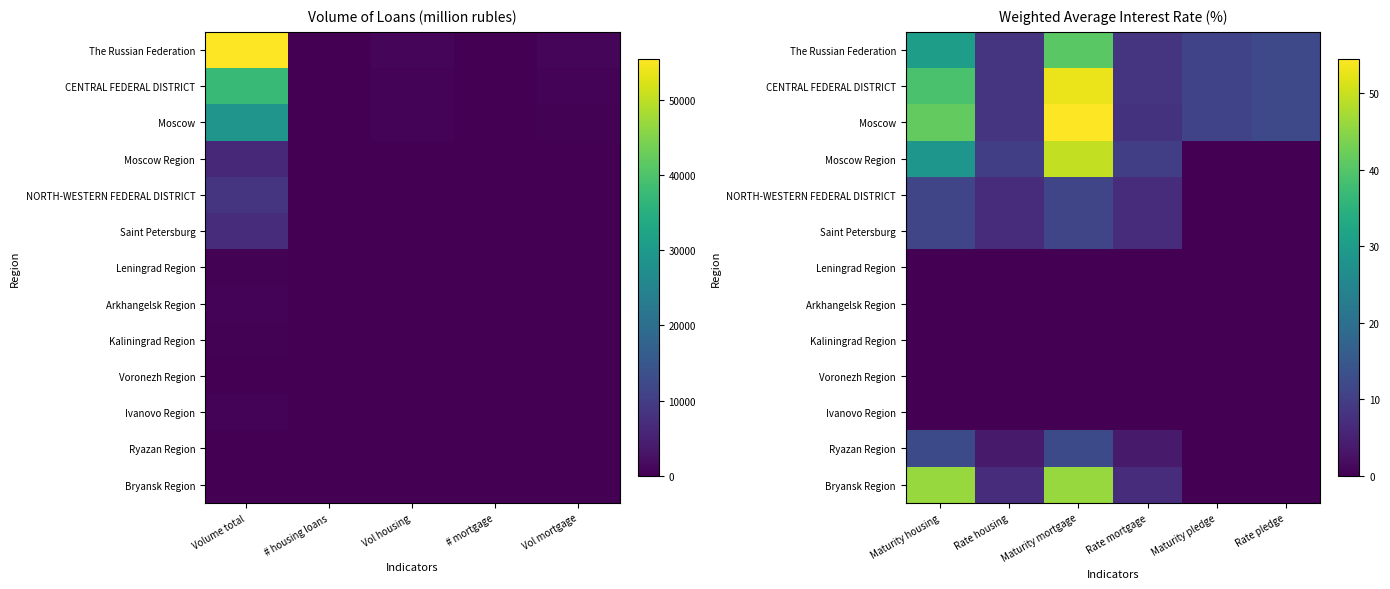

Is it true that NORTH-WESTERN FEDERAL DISTRICT equals 7.6 at Maturity pledge?

False